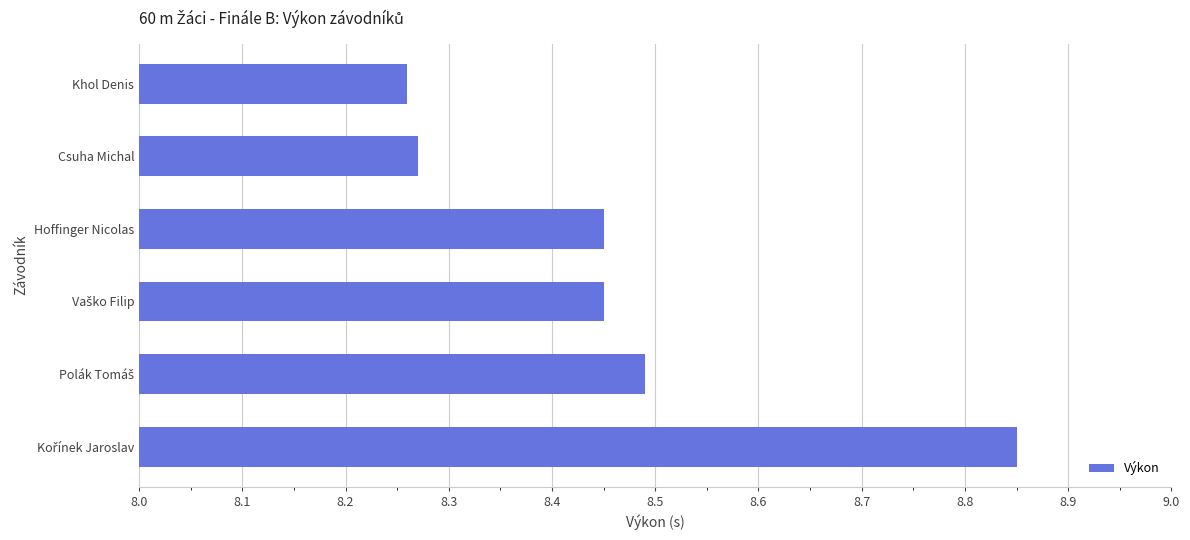

Approximately how many times larger is the value at Hoffinger Nicolas compared to Csuha Michal?

1.0